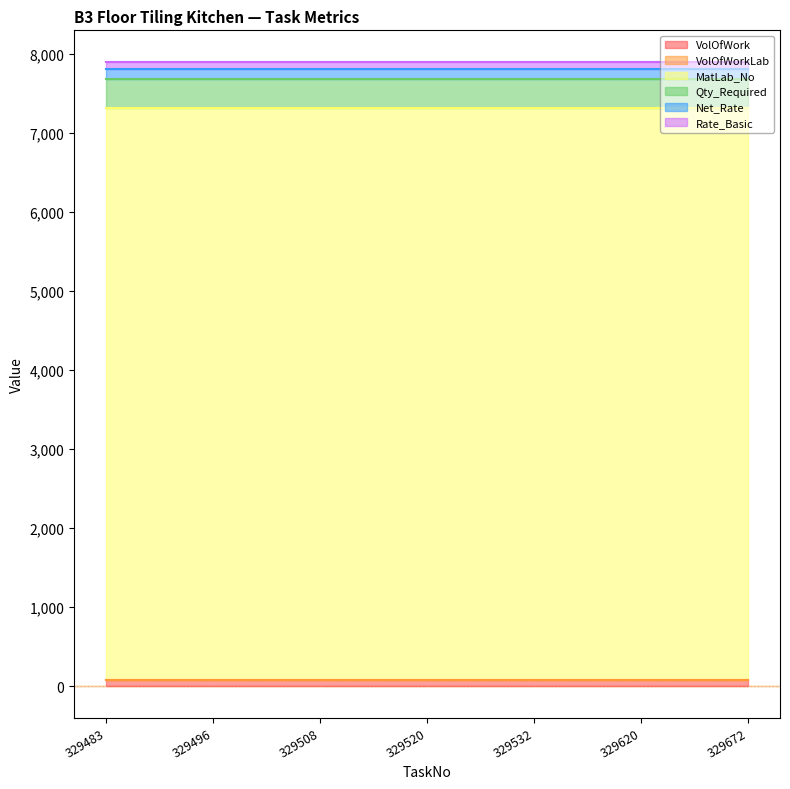

The value of Net_Rate at 329520 is 118.0. True or false?

True